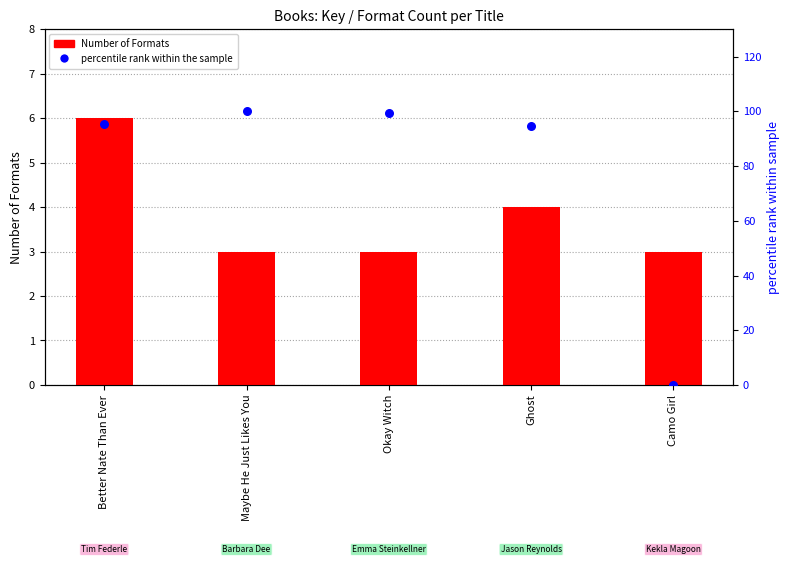

Which series reaches the minimum Y coordinate?

percentile rank within the sample